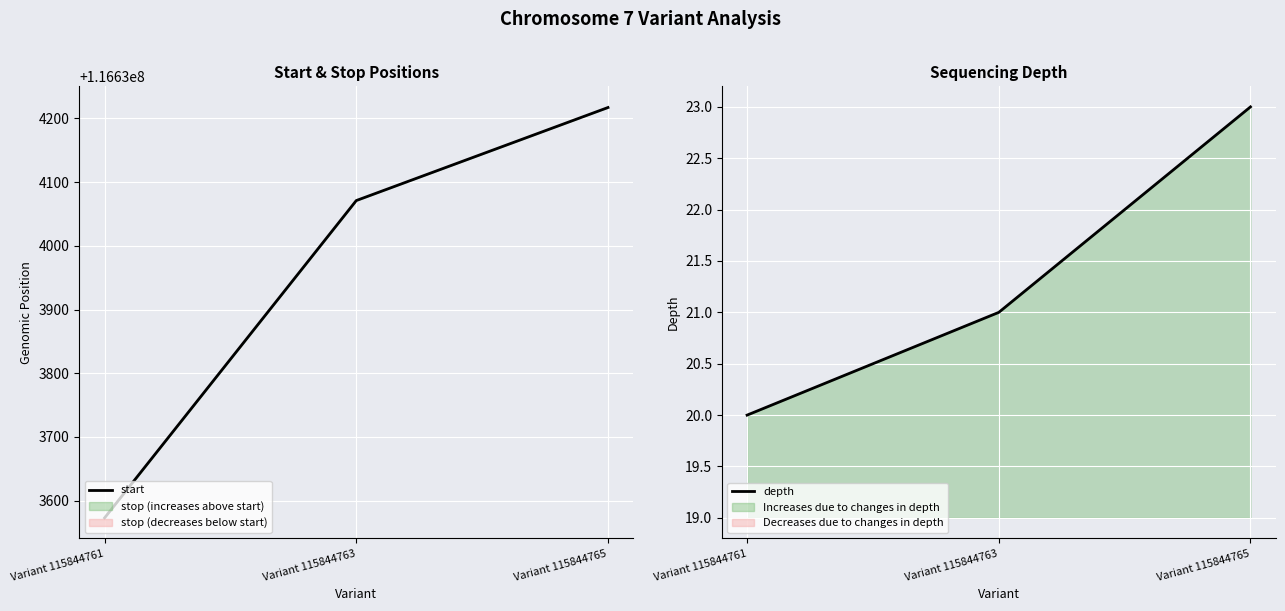

What are all the series names shown in the legend?

start, depth